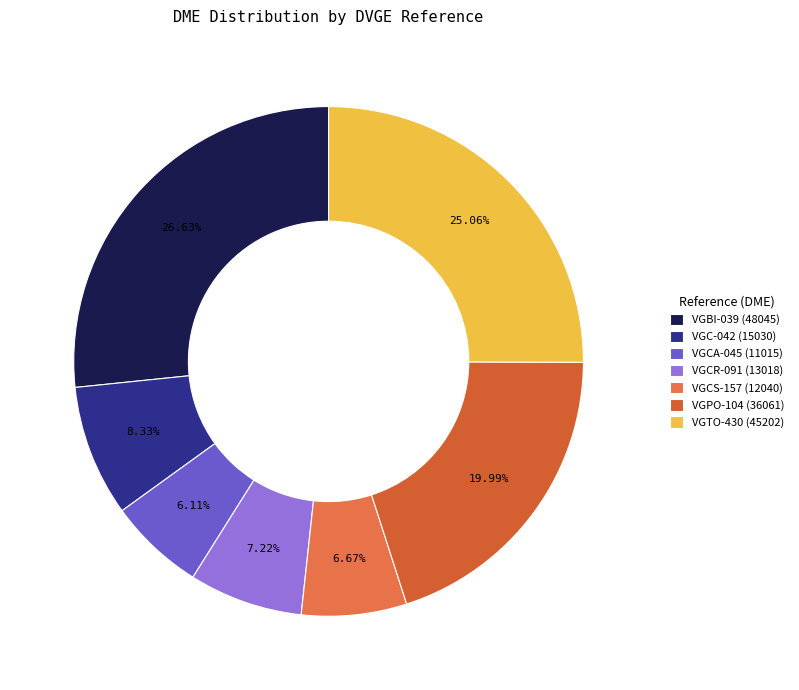

To the nearest percent, what percentage of the pie is VGC-042?

8%